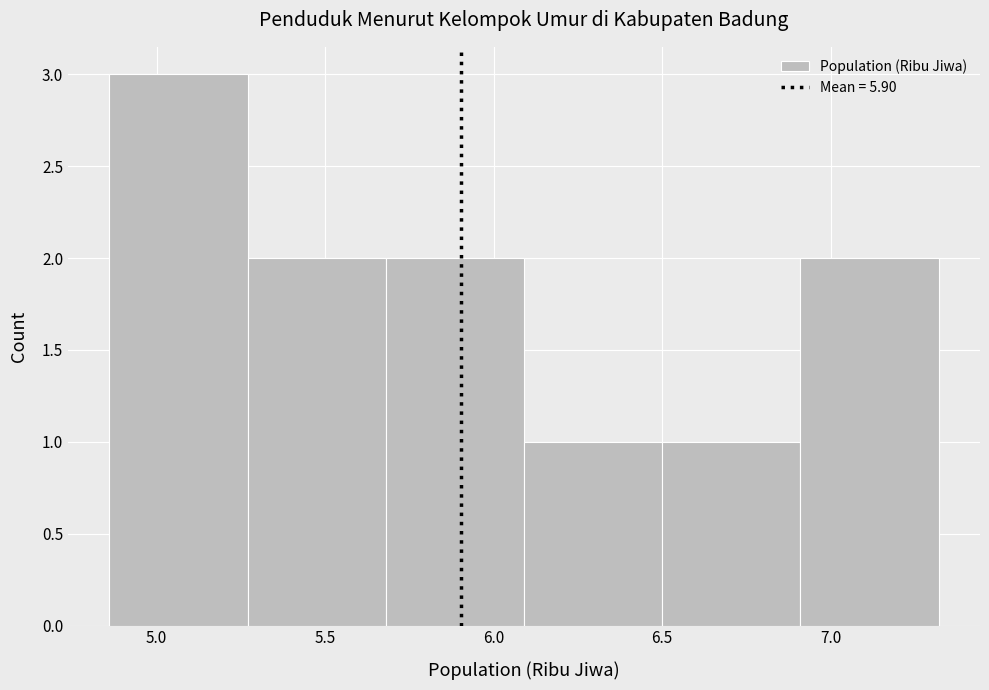

Reading left to right, transcribe this chart: for each bar, give the range it covers on the x-axis and its height. Neither the bar edges nor the heights are printed on the chart, so give them approximately, as read against the axes.

4.86 to 5.27: 3
5.27 to 5.68: 2
5.68 to 6.09: 2
6.09 to 6.50: 1
6.50 to 6.91: 1
6.91 to 7.32: 2